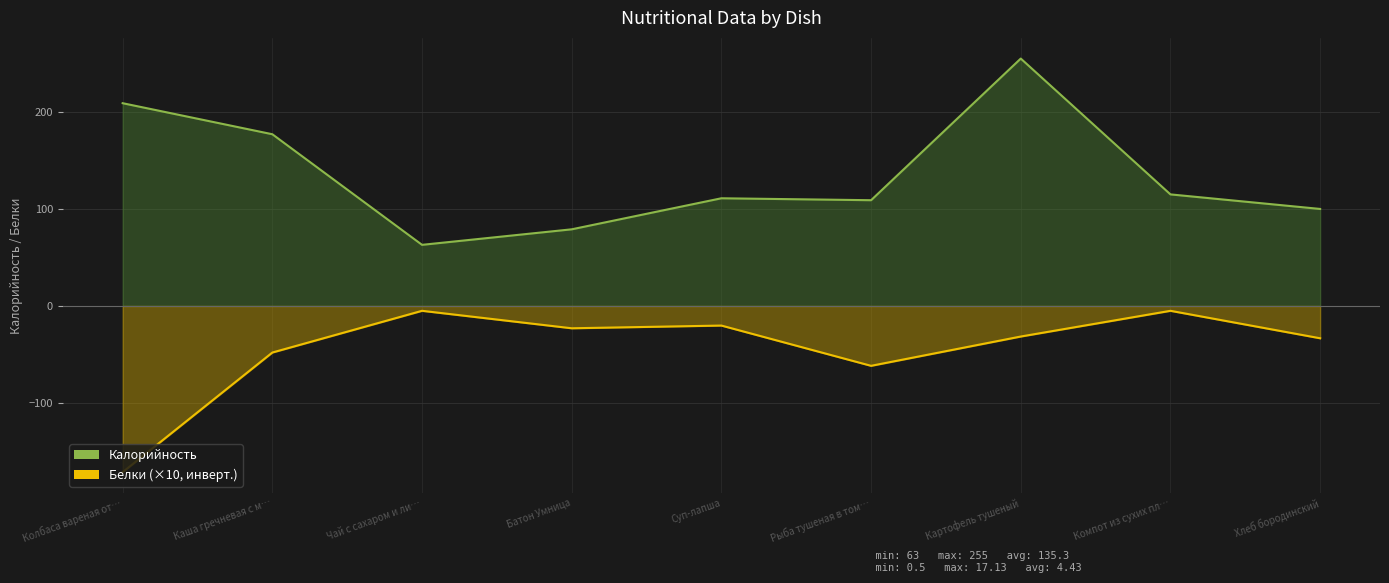

What position from the right is Батон Умница?

6